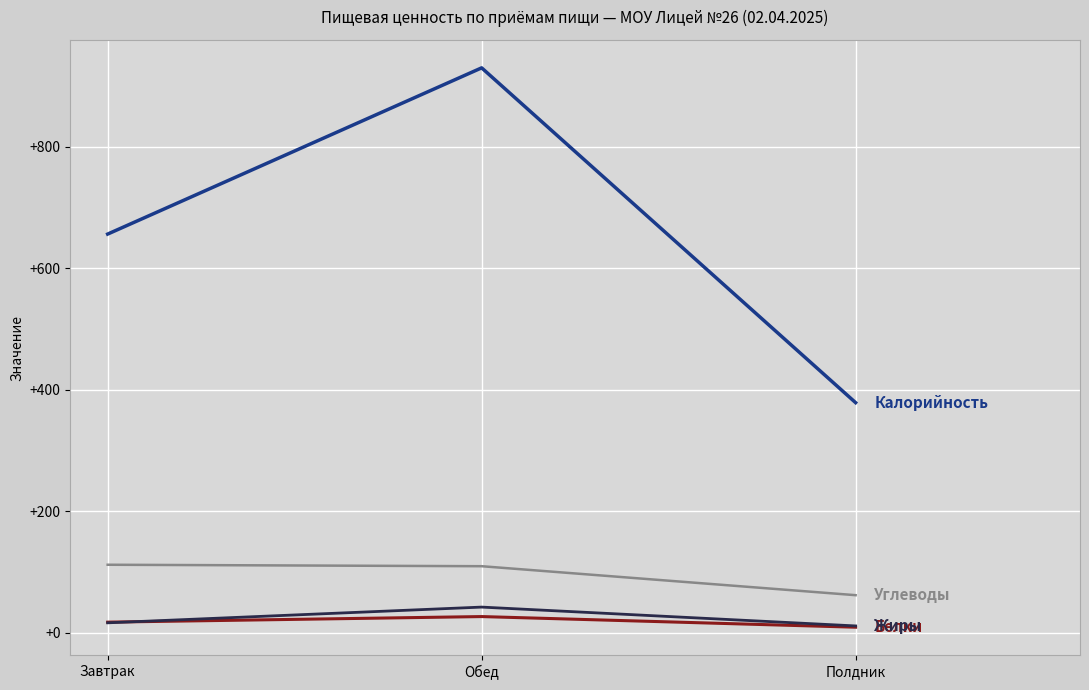

What is the total value across all series at Обед?

1106.9